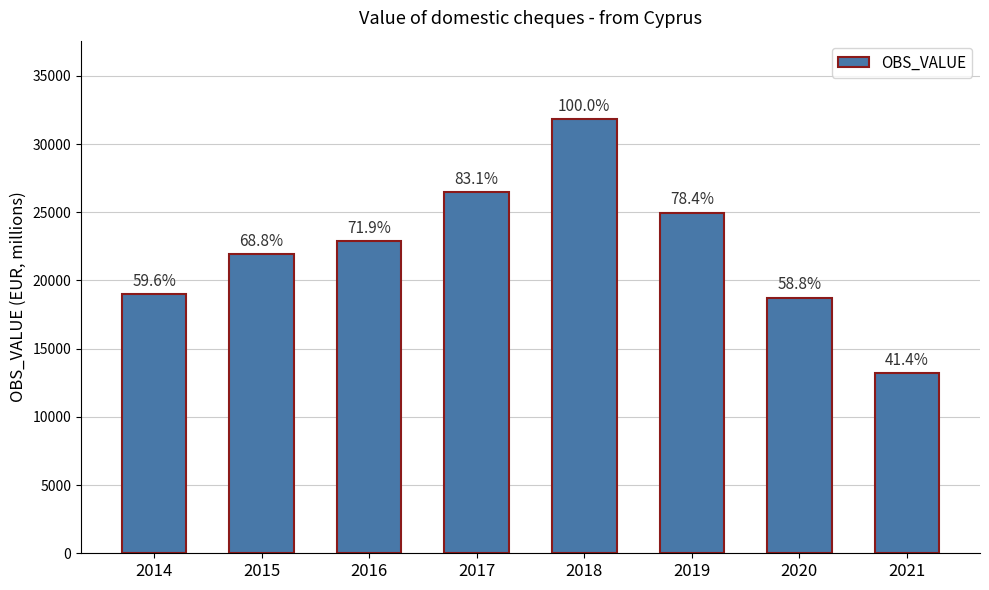

Are the bars horizontal?

No